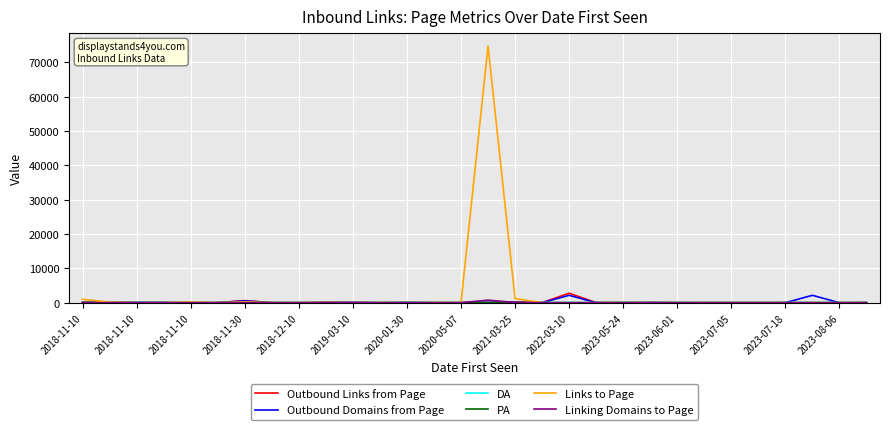

What is the greatest value displayed?

74749